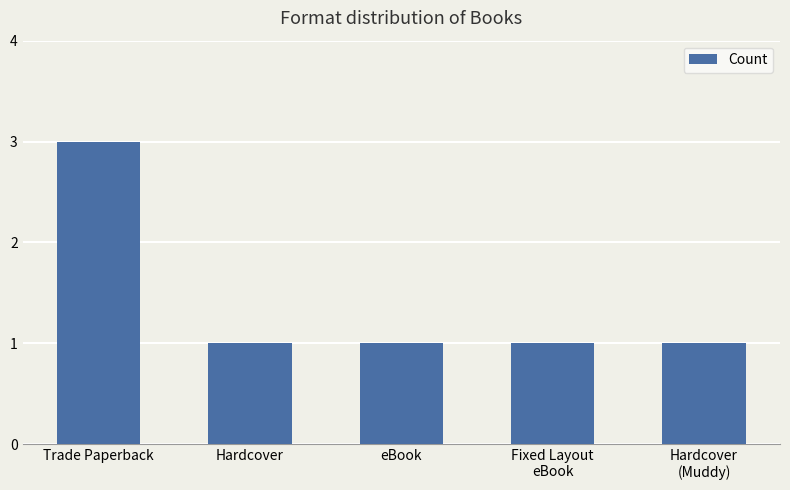

How many bars are there in total?

5